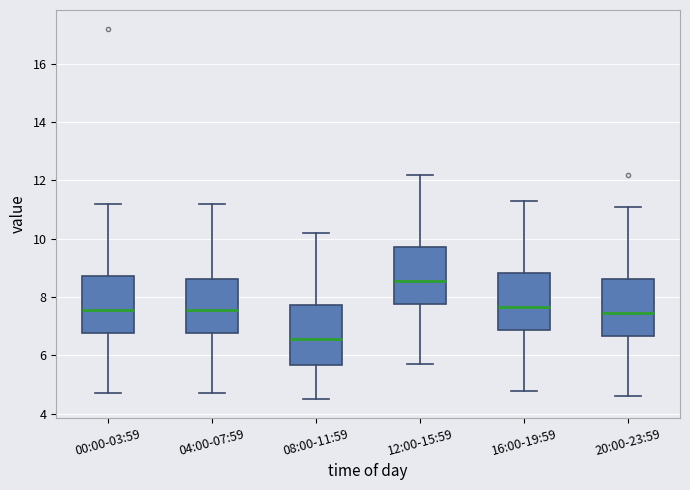

Reading left to right, transcribe this box plot: for each box, give where its median line is, the range the box spans, and where its two whiskers end, as read against the y-axis. The values are not printed on the chart, so give them approximately, as read against the axis.

00:00-03:59: median 7.6, box 6.8 to 8.8, whiskers 4.8 to 11.2
04:00-07:59: median 7.6, box 6.8 to 8.6, whiskers 4.8 to 11.2
08:00-11:59: median 6.6, box 5.6 to 7.8, whiskers 4.6 to 10.2
12:00-15:59: median 8.6, box 7.8 to 9.8, whiskers 5.8 to 12.2
16:00-19:59: median 7.6, box 6.8 to 8.8, whiskers 4.8 to 11.4
20:00-23:59: median 7.4, box 6.6 to 8.6, whiskers 4.6 to 11.2